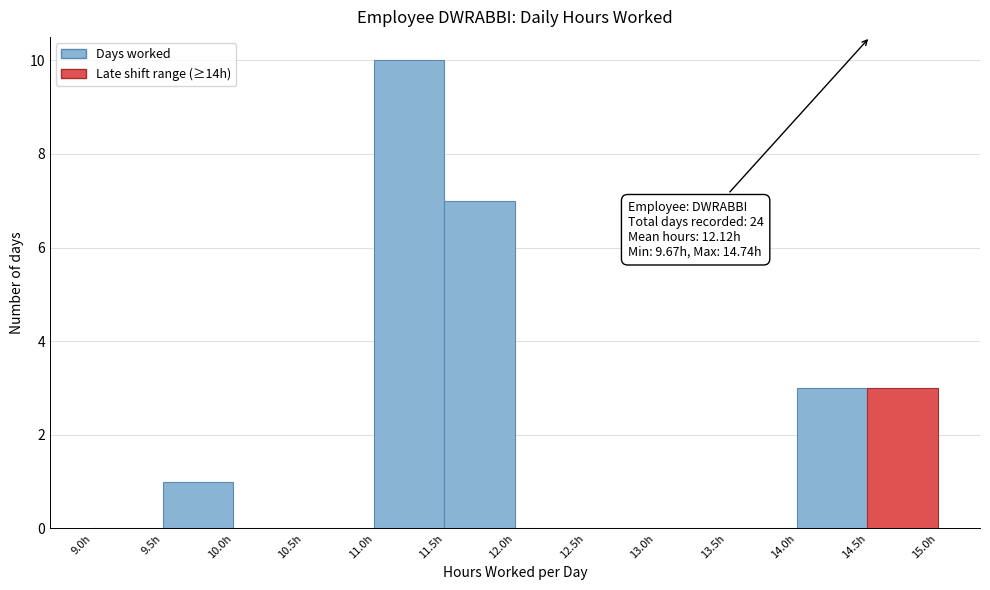

Which range on the x-axis has the tallest bar?

11.0 to 11.5